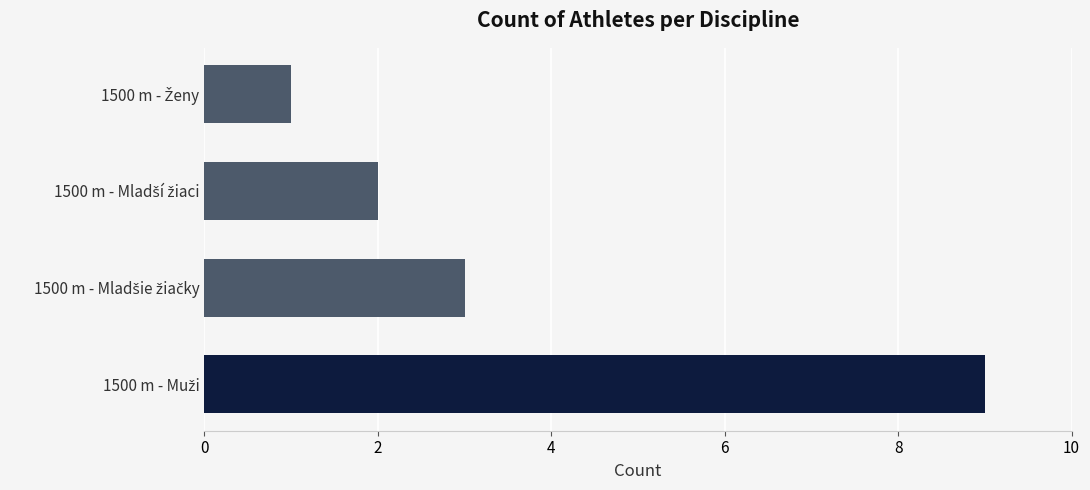

What is the sum of all values?

15